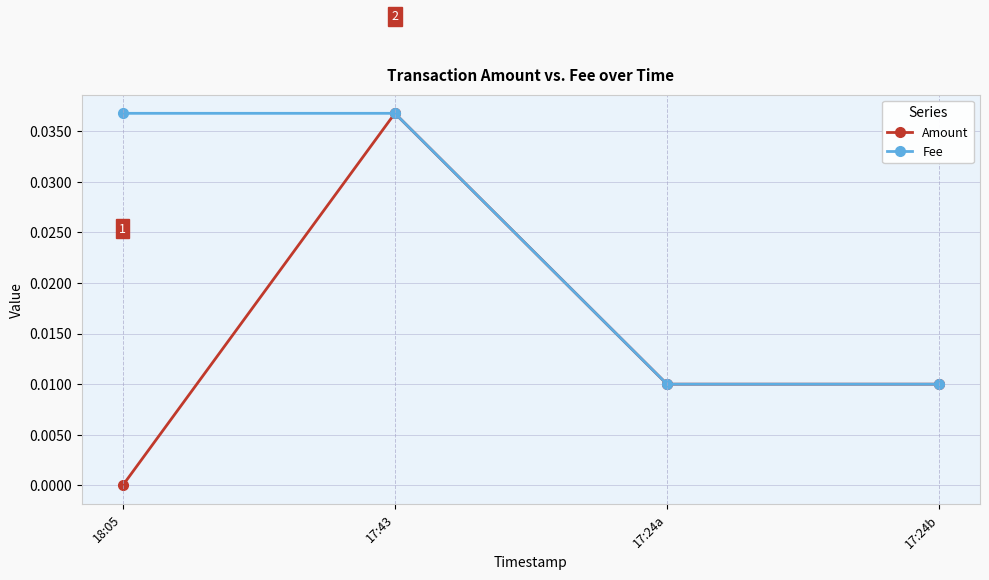

What are all the series names shown in the legend?

Amount, Fee